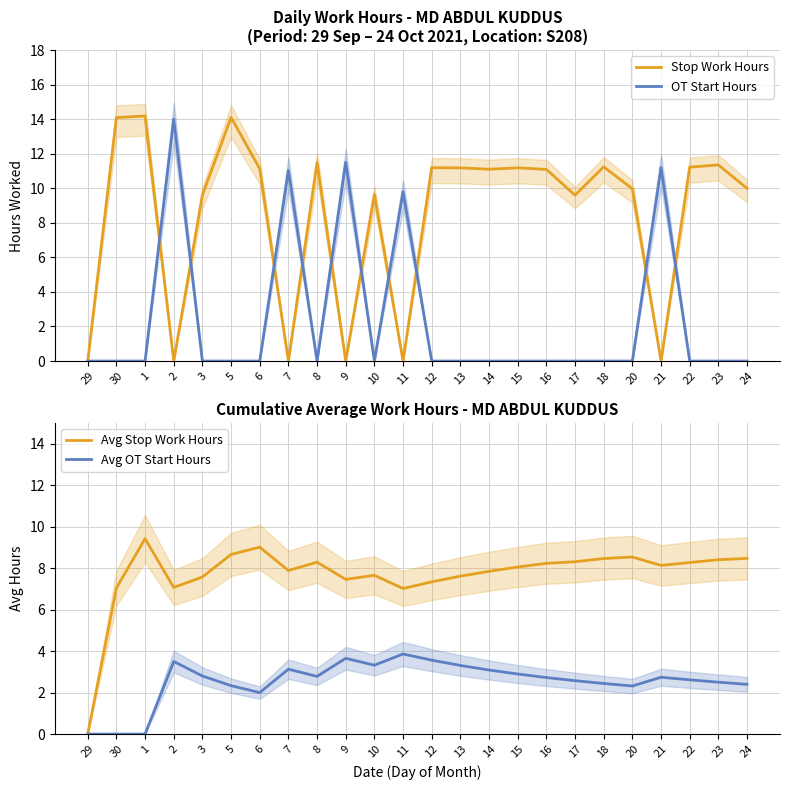

The value of Stop Work Hours at 15 is 11.2. True or false?

True